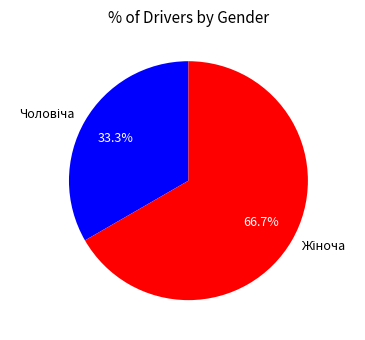

Is there a majority slice in this chart?

Yes